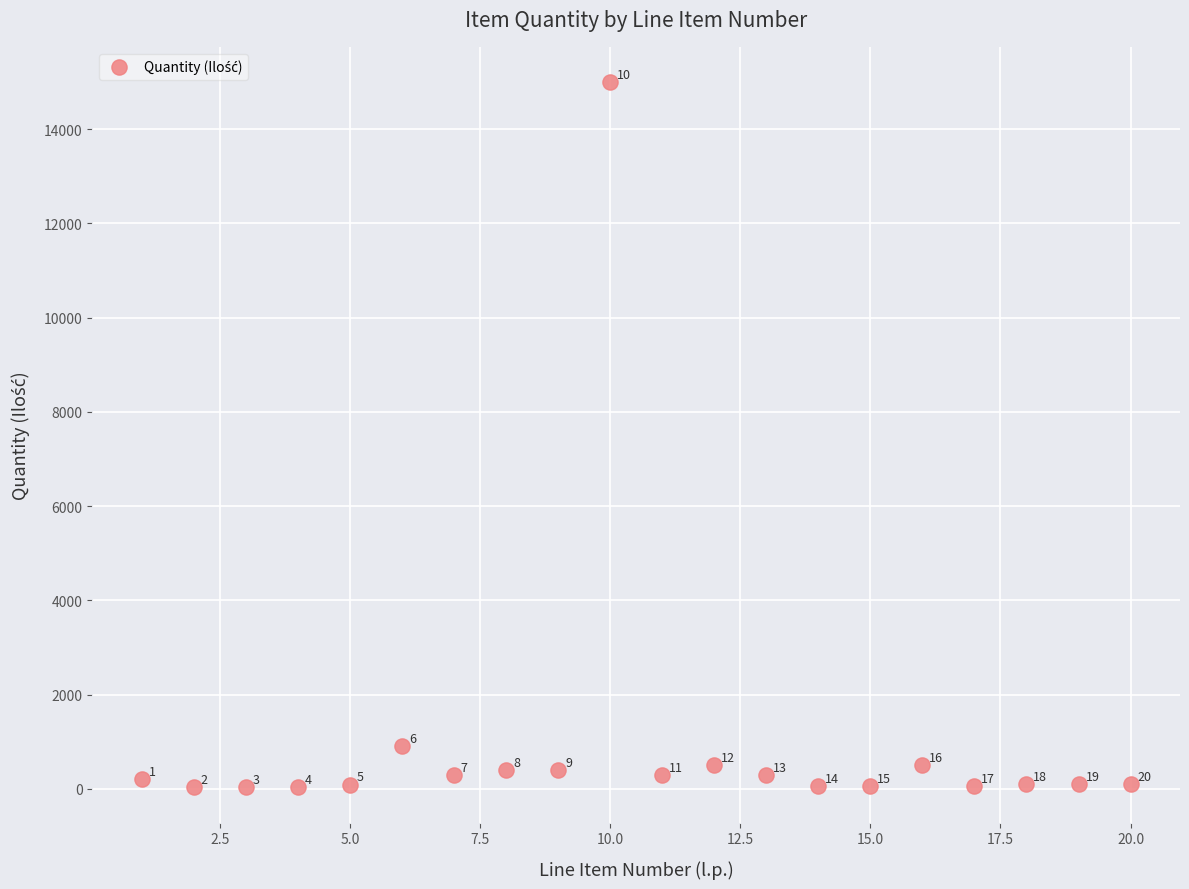

What is the range of Y values (max minus min)?

14970